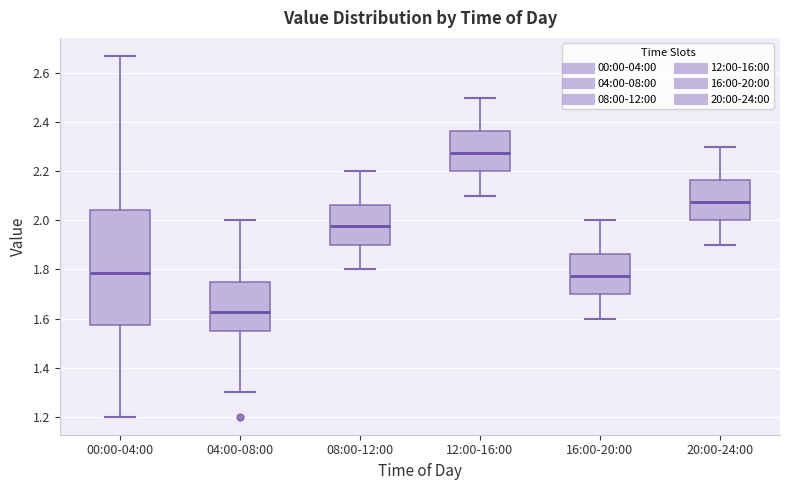

Reading left to right, read every box against the y-axis: the position of its median line, the range the box covers, and the ends of its whiskers. The values are not printed on the chart, so give them approximately, as read against the axis.

00:00-04:00: median 1.78, box 1.58 to 2.04, whiskers 1.20 to 2.68
04:00-08:00: median 1.62, box 1.56 to 1.76, whiskers 1.30 to 2.00
08:00-12:00: median 1.98, box 1.90 to 2.06, whiskers 1.80 to 2.20
12:00-16:00: median 2.28, box 2.20 to 2.36, whiskers 2.10 to 2.50
16:00-20:00: median 1.78, box 1.70 to 1.86, whiskers 1.60 to 2.00
20:00-24:00: median 2.08, box 2.00 to 2.16, whiskers 1.90 to 2.30